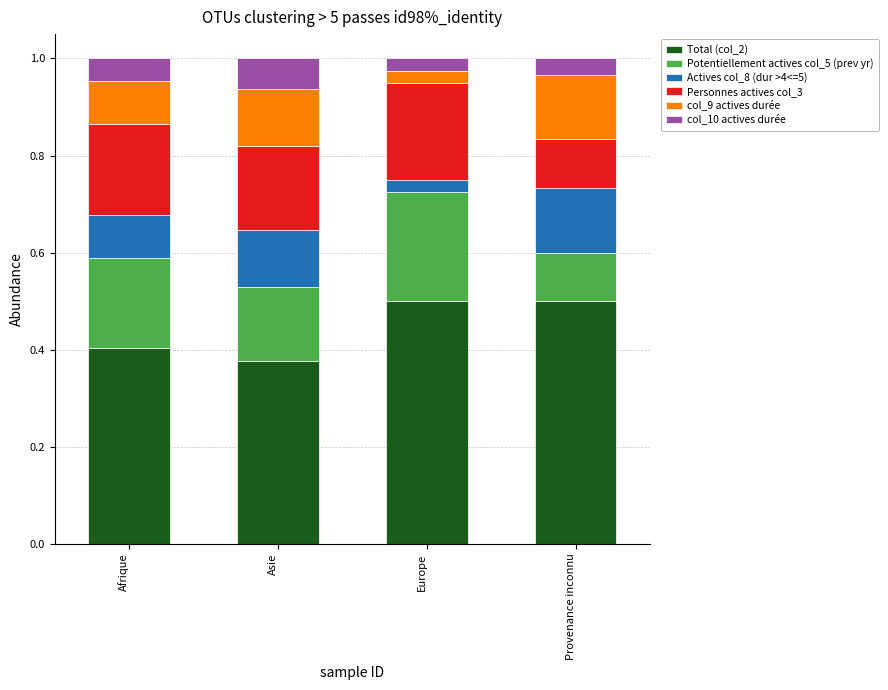

The Total (col_2) series shows 0.2 at Afrique. True or false?

False